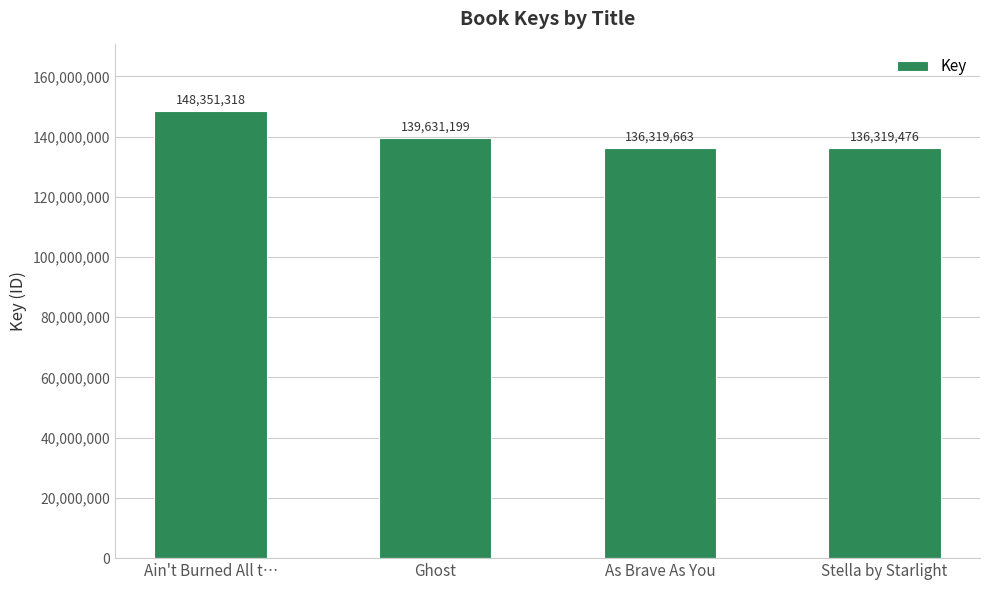

True or false: the data shows 139631199 at Ghost.

True